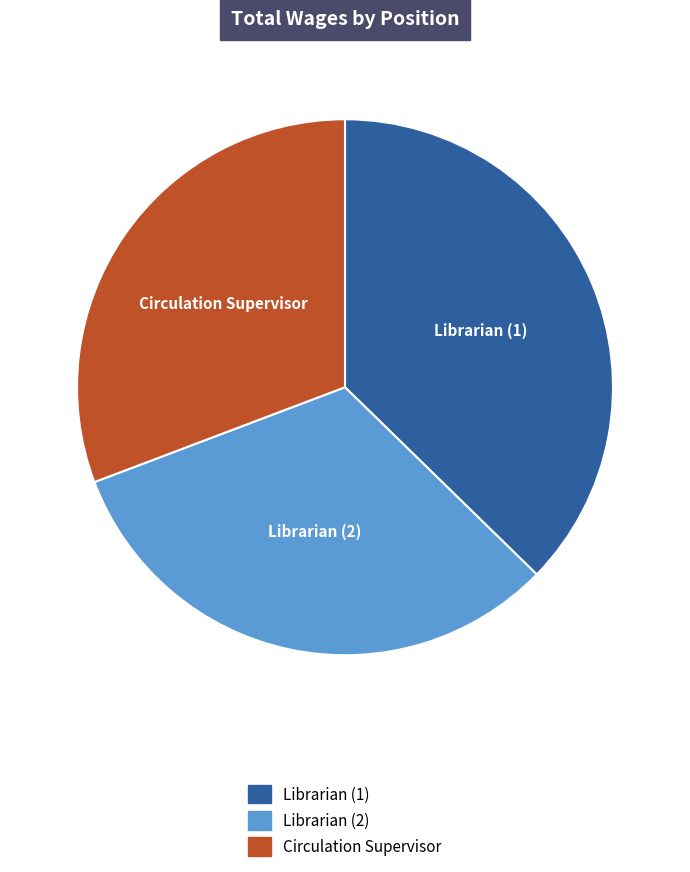

Is there a majority slice in this chart?

No